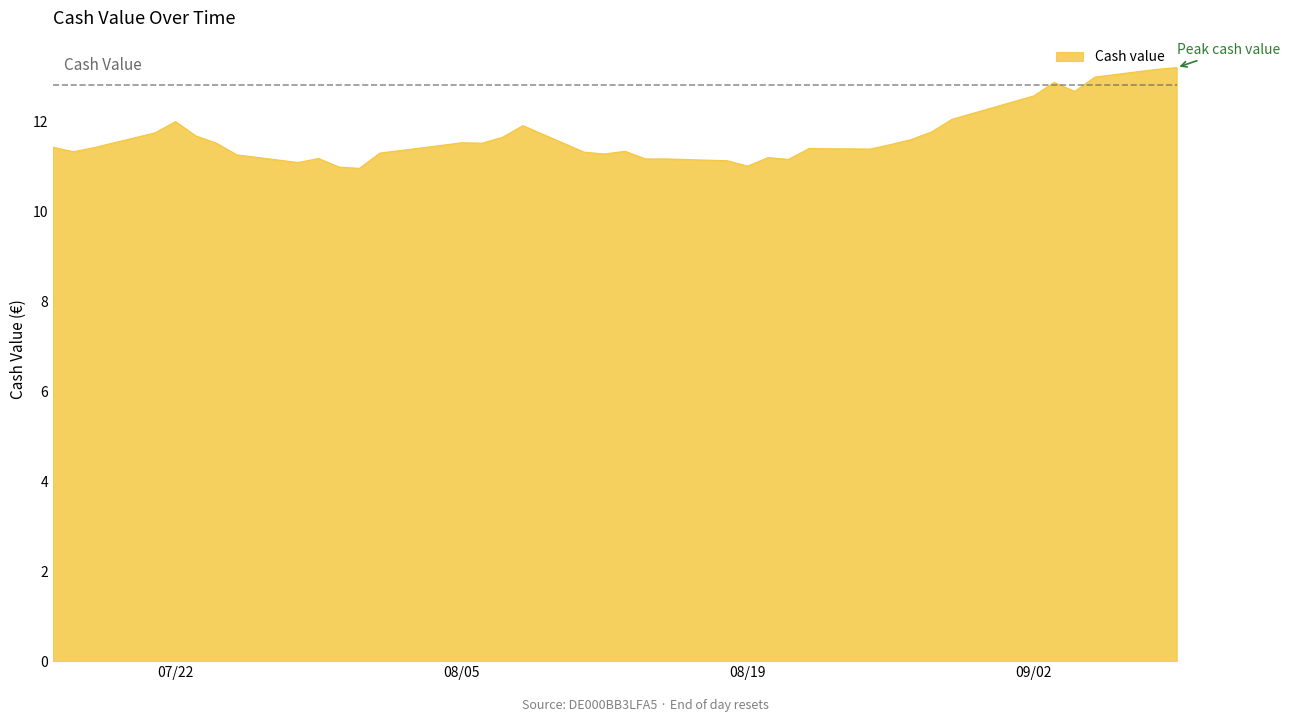

What is the greatest value displayed?

13.2